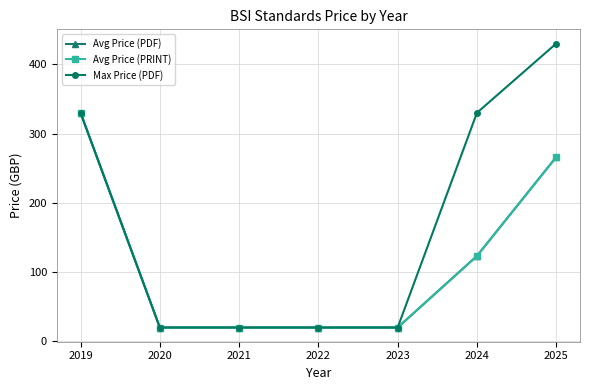

Does the chart have visible grid lines?

Yes